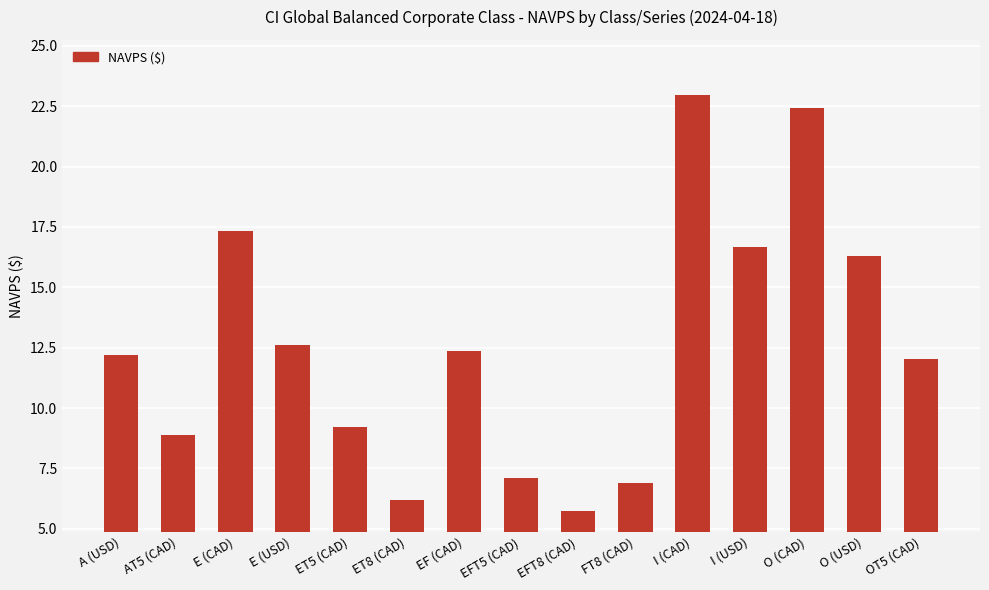

What is the change in value from E (CAD) to EFT8 (CAD)?

-11.6